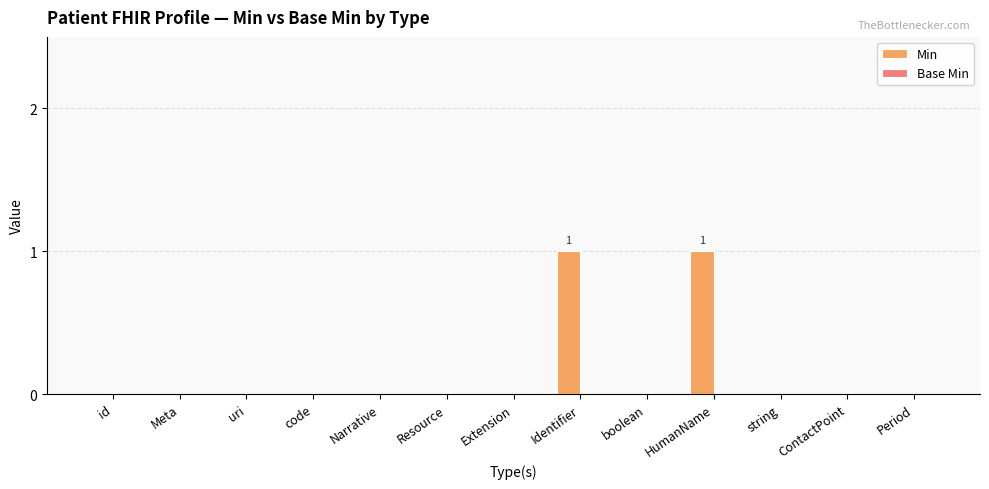

Count the number of data series in this chart.

1